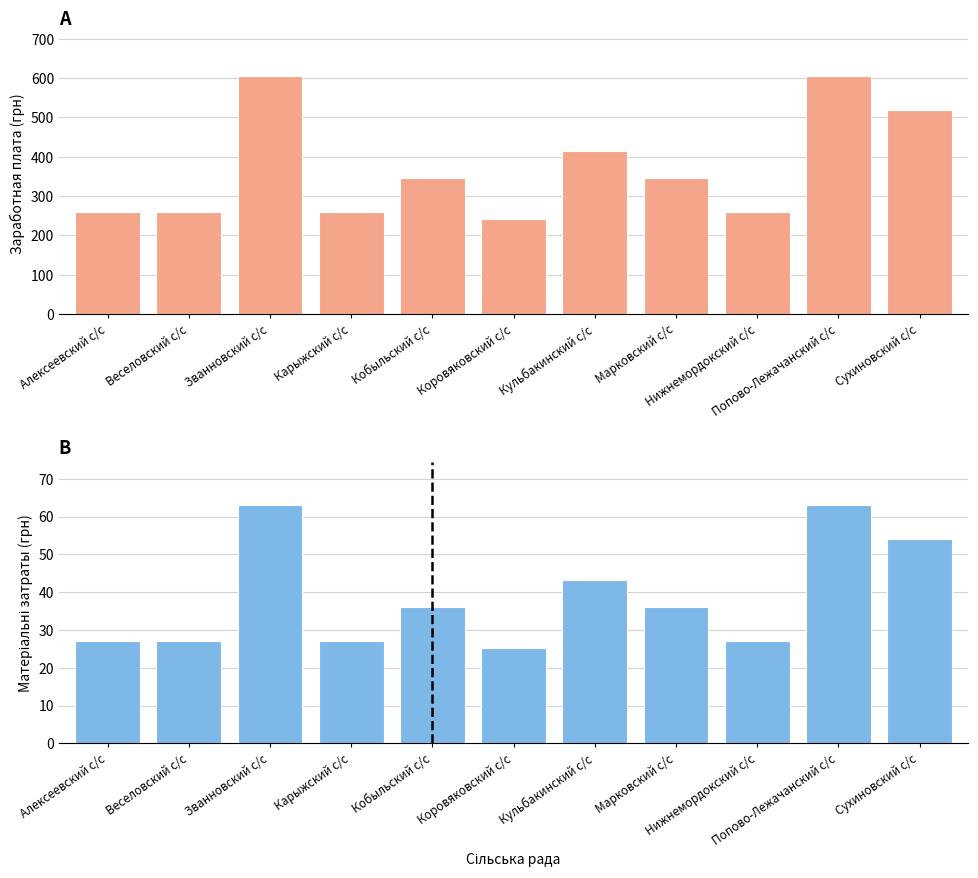

Between Алексеевский с/с and Коровяковский с/с, which series saw the biggest shift?

Заработная плата